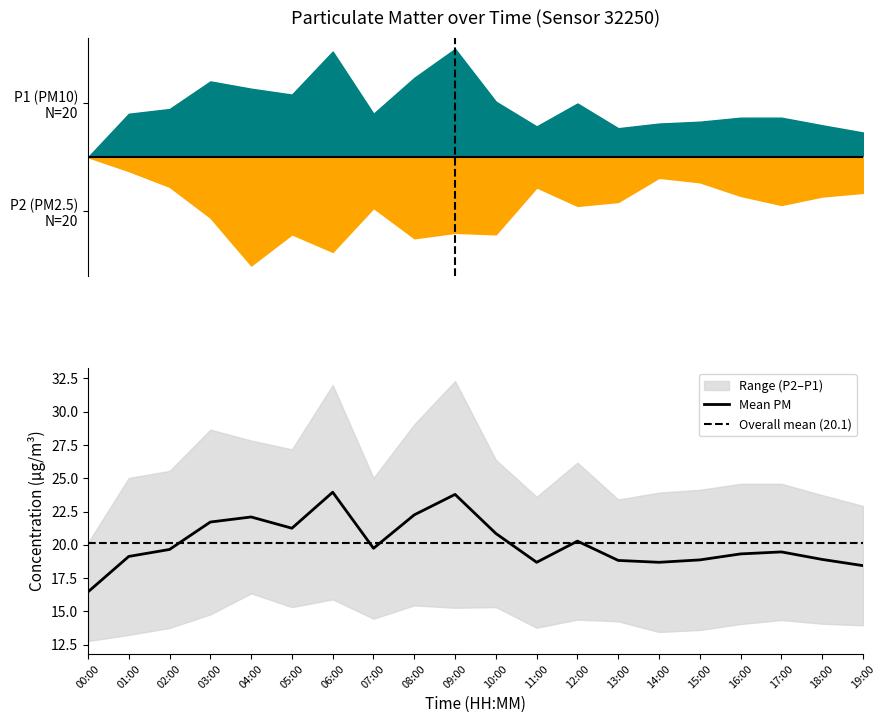

Rank the categories by value from lowest to highest.

00:00, 19:00, 11:00, 14:00, 13:00, 15:00, 18:00, 01:00, 16:00, 17:00, 02:00, 07:00, 12:00, 10:00, 05:00, 03:00, 04:00, 08:00, 09:00, 06:00